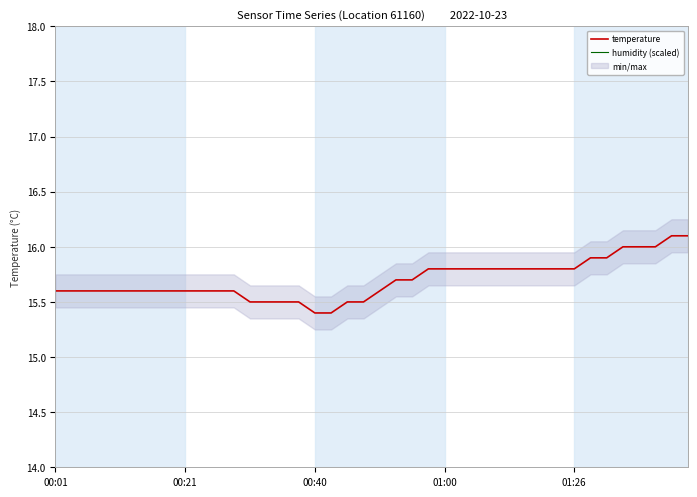

How many lines are shown in the chart?

2